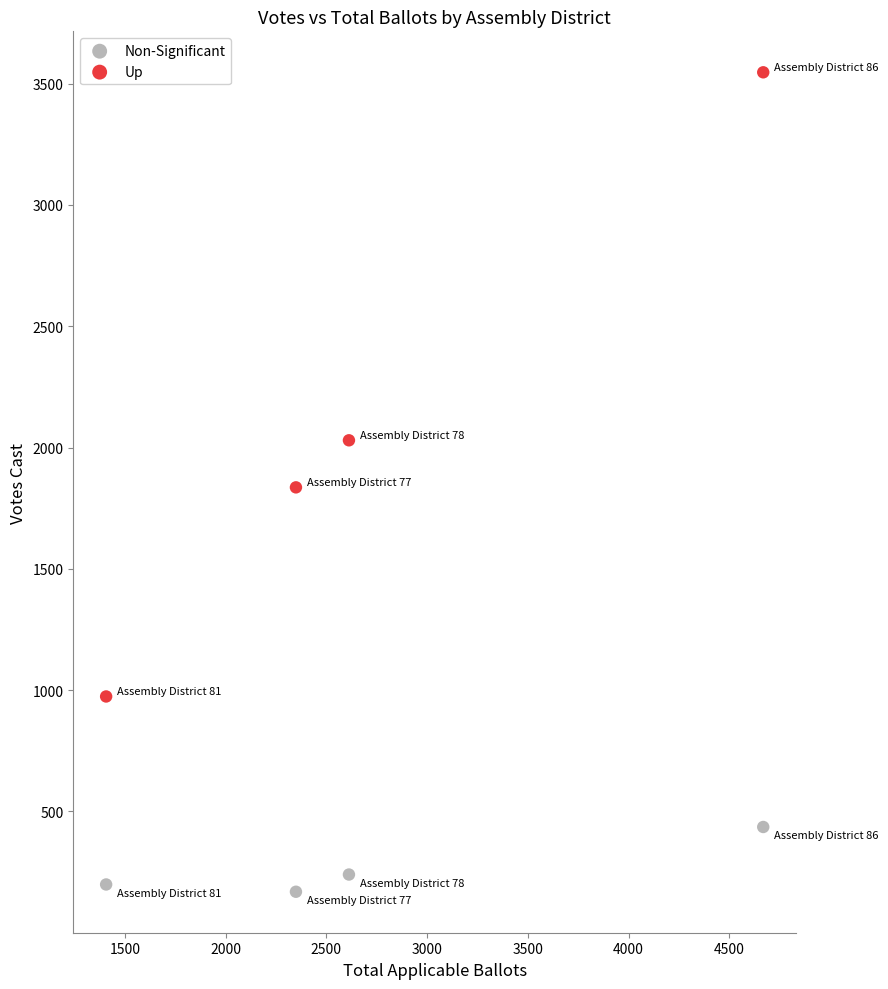

Which series contains the highest Y value?

Up